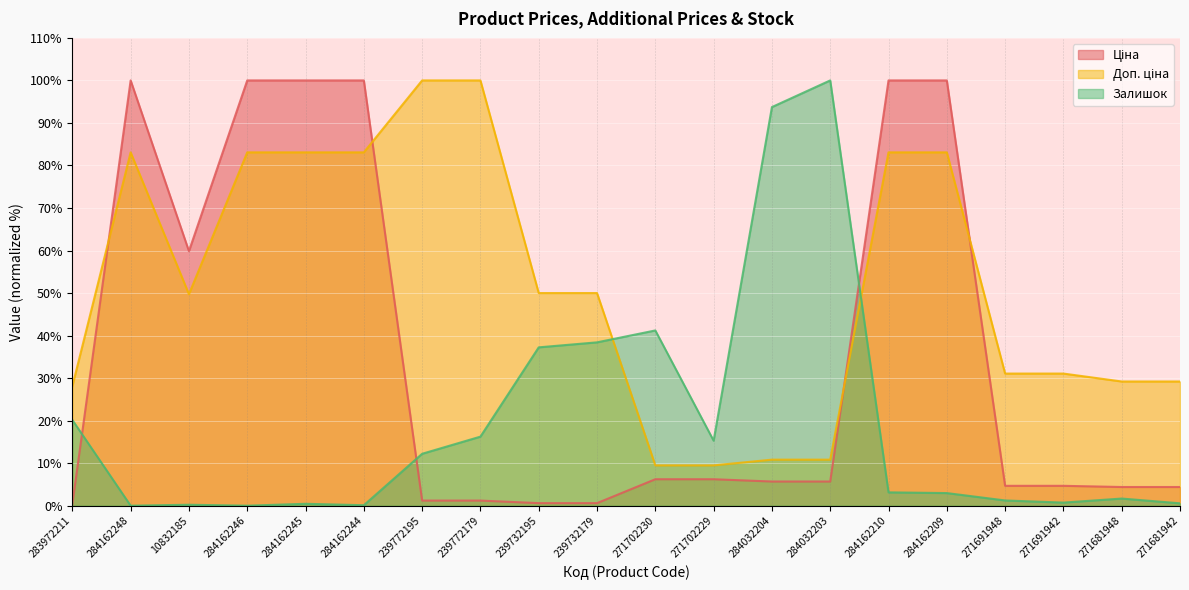

Reading right to left, list all the values displayed in this chart.

Ціна: 271681942=4.4	271681948=4.4	271691942=4.7	271691948=4.7	284162209=100.0	284162210=100.0	284032203=5.7	284032204=5.7	271702229=6.2	271702230=6.2	239732179=0.6	239732195=0.6	239772179=1.2	239772195=1.2	284162244=100.0	284162245=100.0	284162246=100.0	10832185=59.8	284162248=100.0	283972211=0.3
Доп. ціна: 271681942=29.2	271681948=29.2	271691942=31.1	271691948=31.1	284162209=83.1	284162210=83.1	284032203=10.8	284032204=10.8	271702229=9.5	271702230=9.5	239732179=50.0	239732195=50.0	239772179=100.0	239772195=100.0	284162244=83.1	284162245=83.1	284162246=83.1	10832185=49.7	284162248=83.1	283972211=28.1
Залишок: 271681942=0.6	271681948=1.7	271691942=0.7	271691948=1.2	284162209=3.0	284162210=3.1	284032203=100.0	284032204=93.7	271702229=15.3	271702230=41.2	239732179=38.4	239732195=37.2	239772179=16.2	239772195=12.2	284162244=0.1	284162245=0.4	284162246=0.0	10832185=0.2	284162248=0.0	283972211=20.2